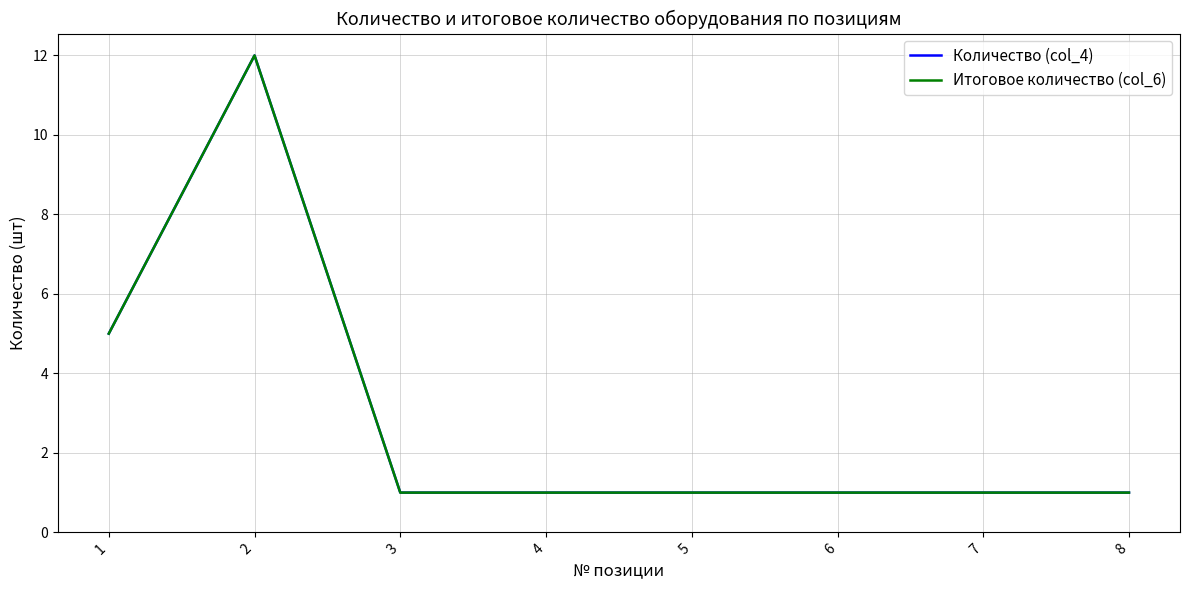

What is the average value of the Количество (col_4) series?

3